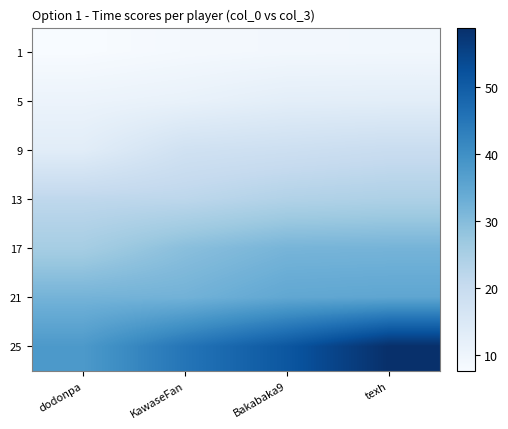

What is the difference between the highest and lowest values at dodonpa?

30.2